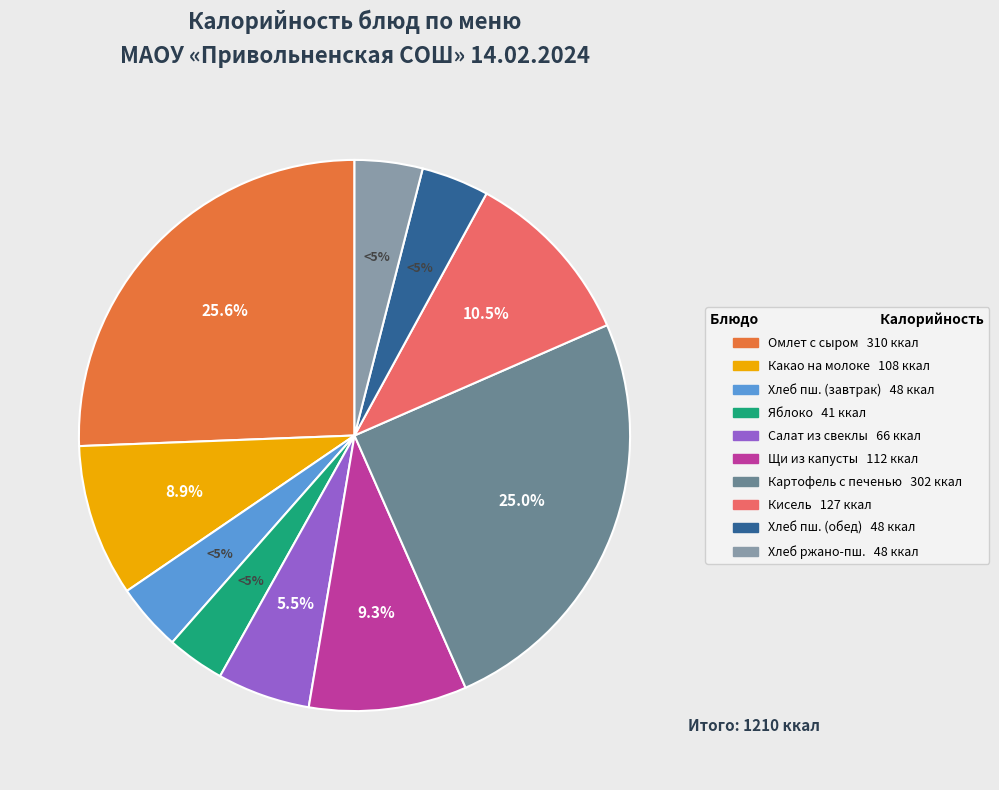

How many slices are in this pie chart?

10